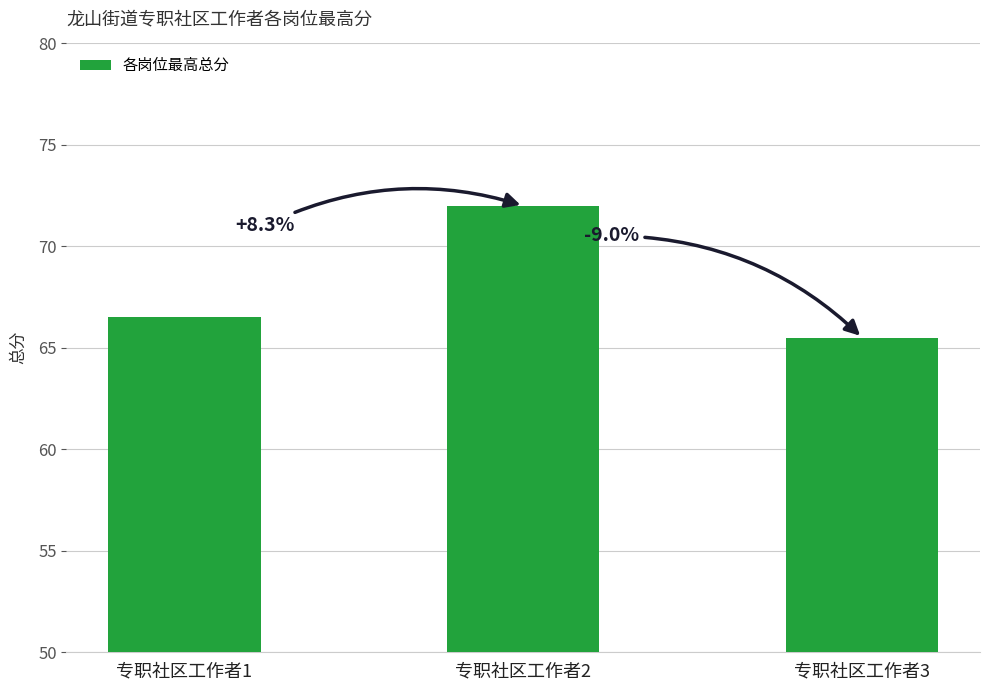

What is the change in value from 专职社区工作者1 to 专职社区工作者3?

-1.0